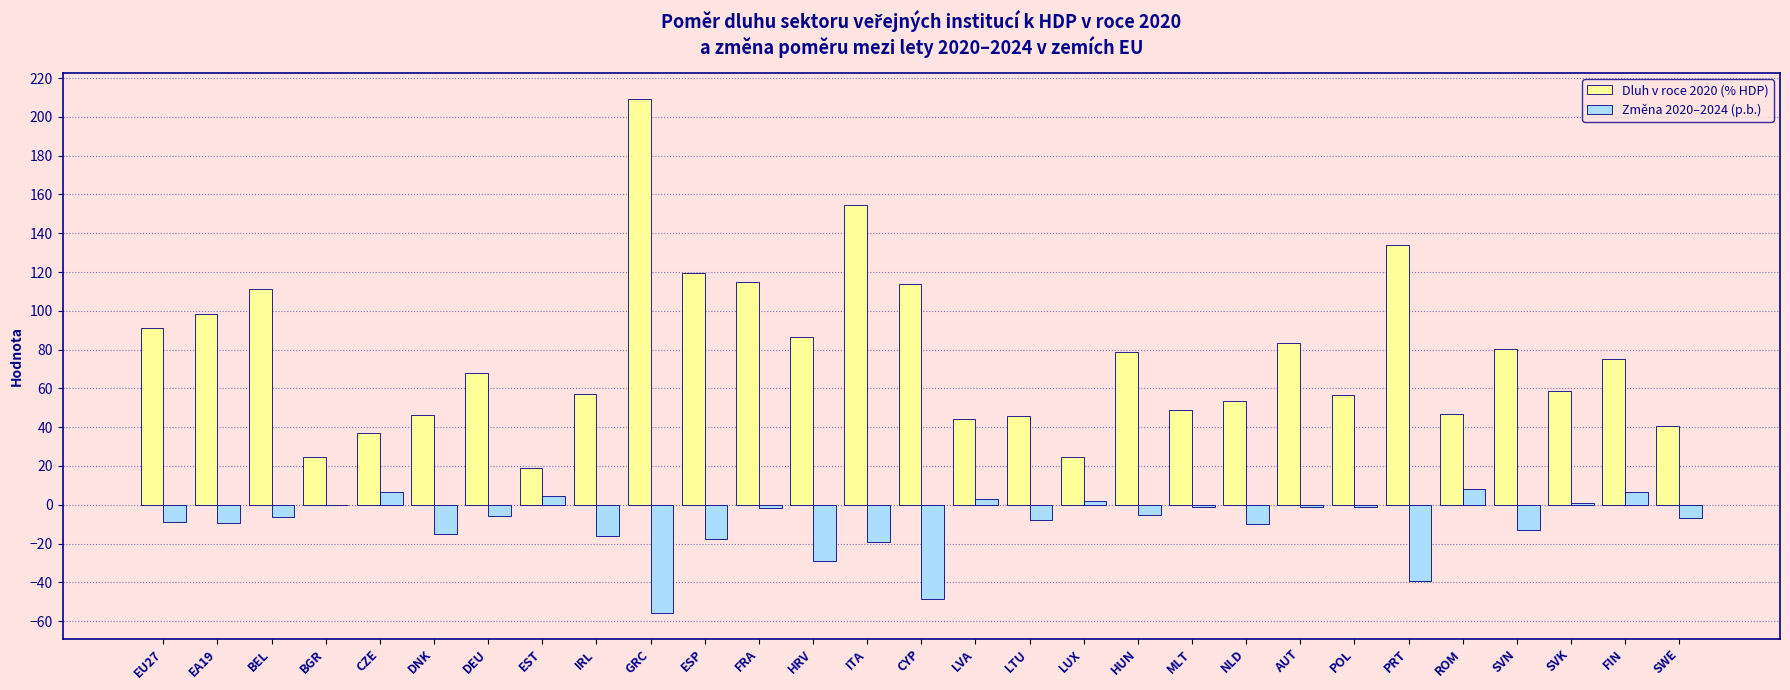

What is the average value of the Dluh v roce 2020 (% HDP) series?

76.6